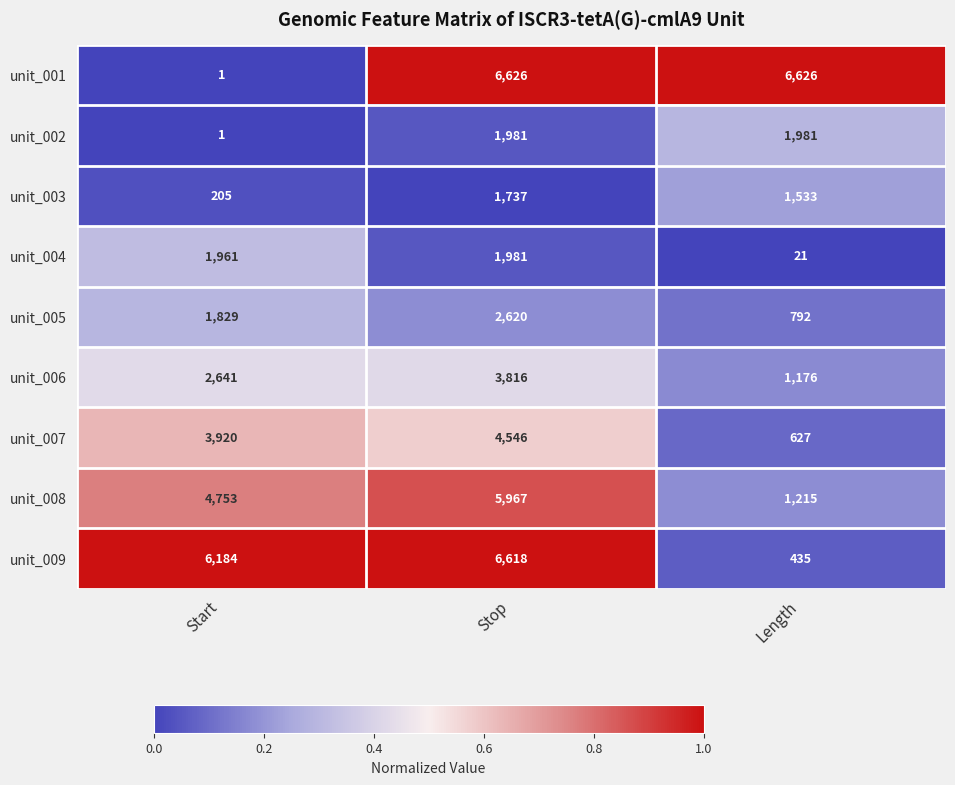

What is the spread (max minus min) of values at Length?

6605